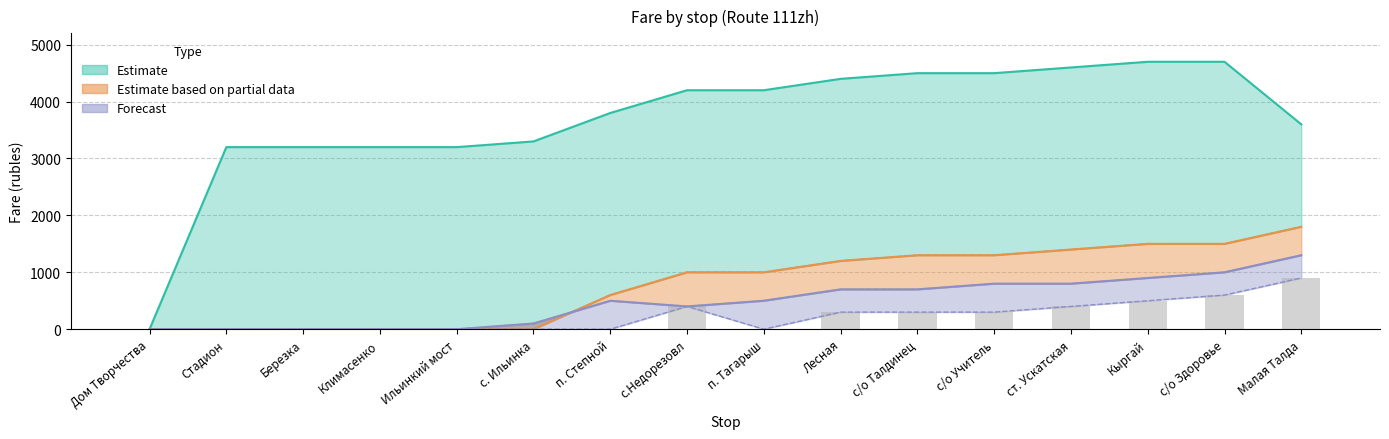

How many values exceed 300?

5